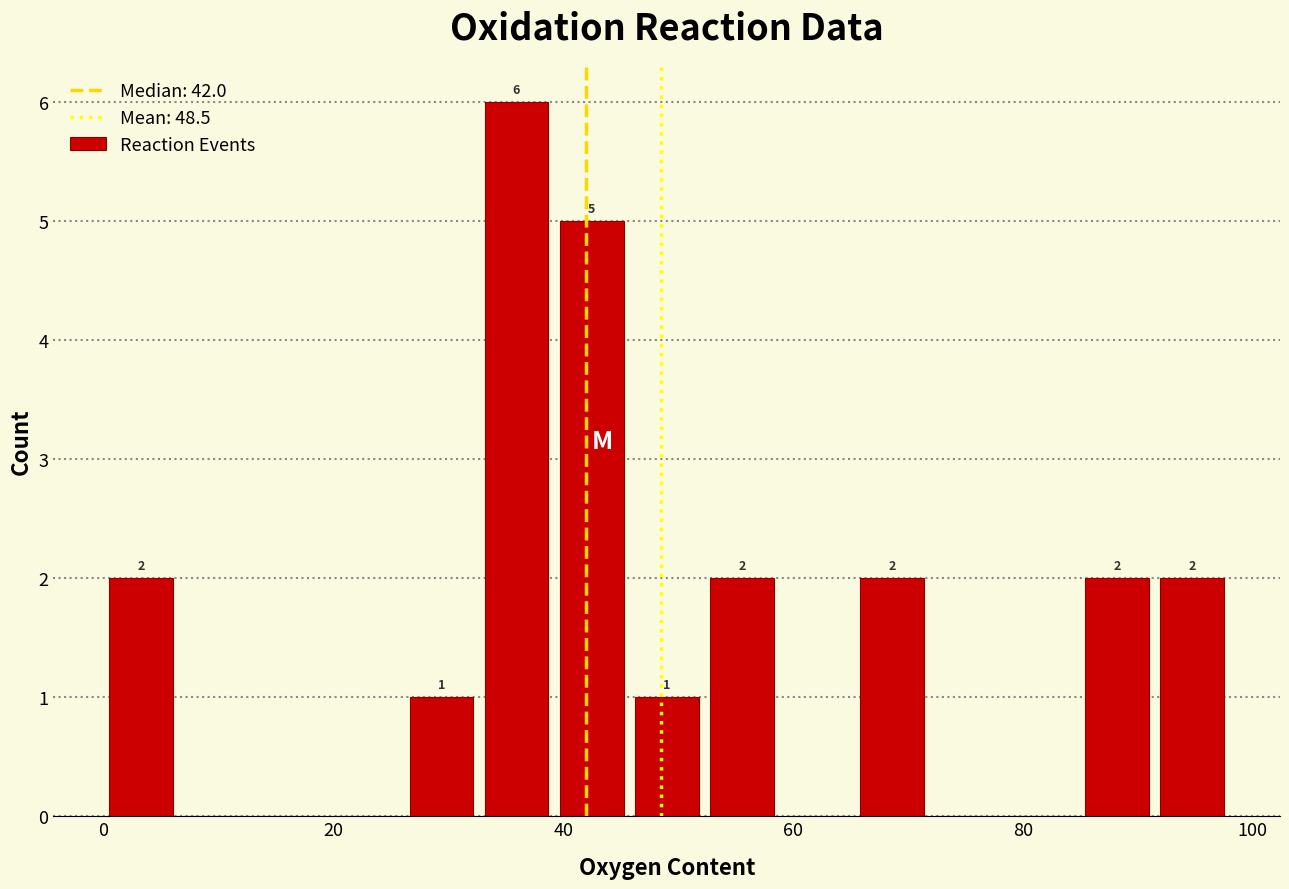

Read against the x-axis, roughly where is the centre of the tallest bar?

36